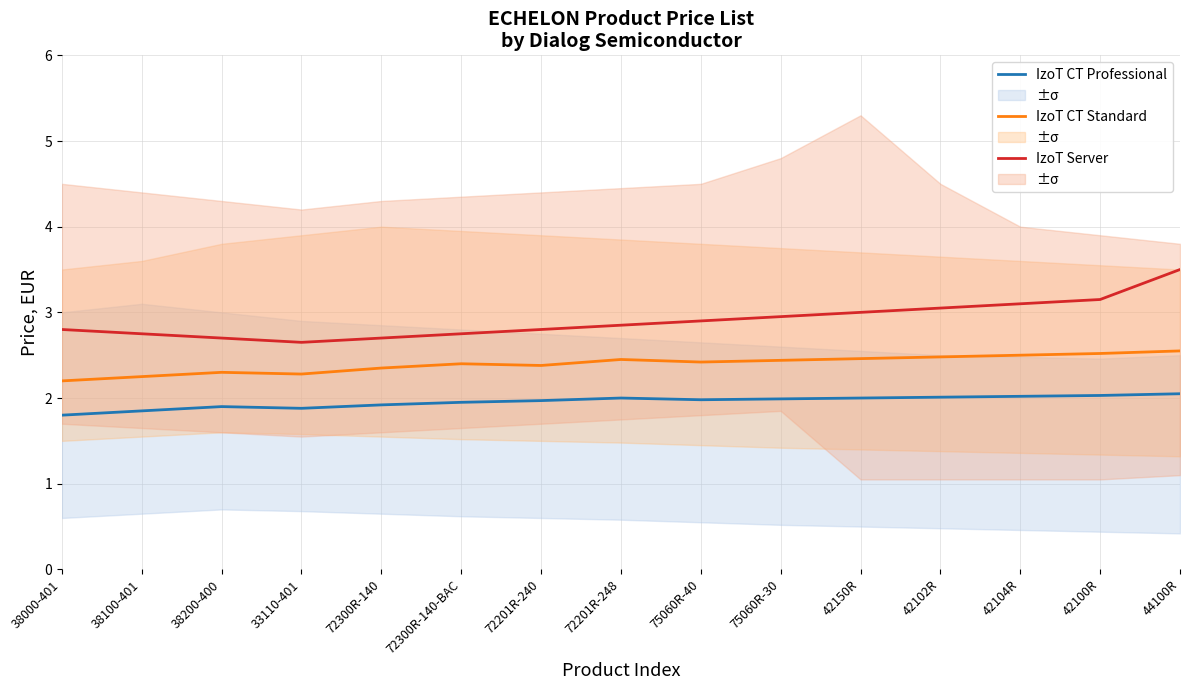

At which category does the chart reach its peak across all series?

44100R